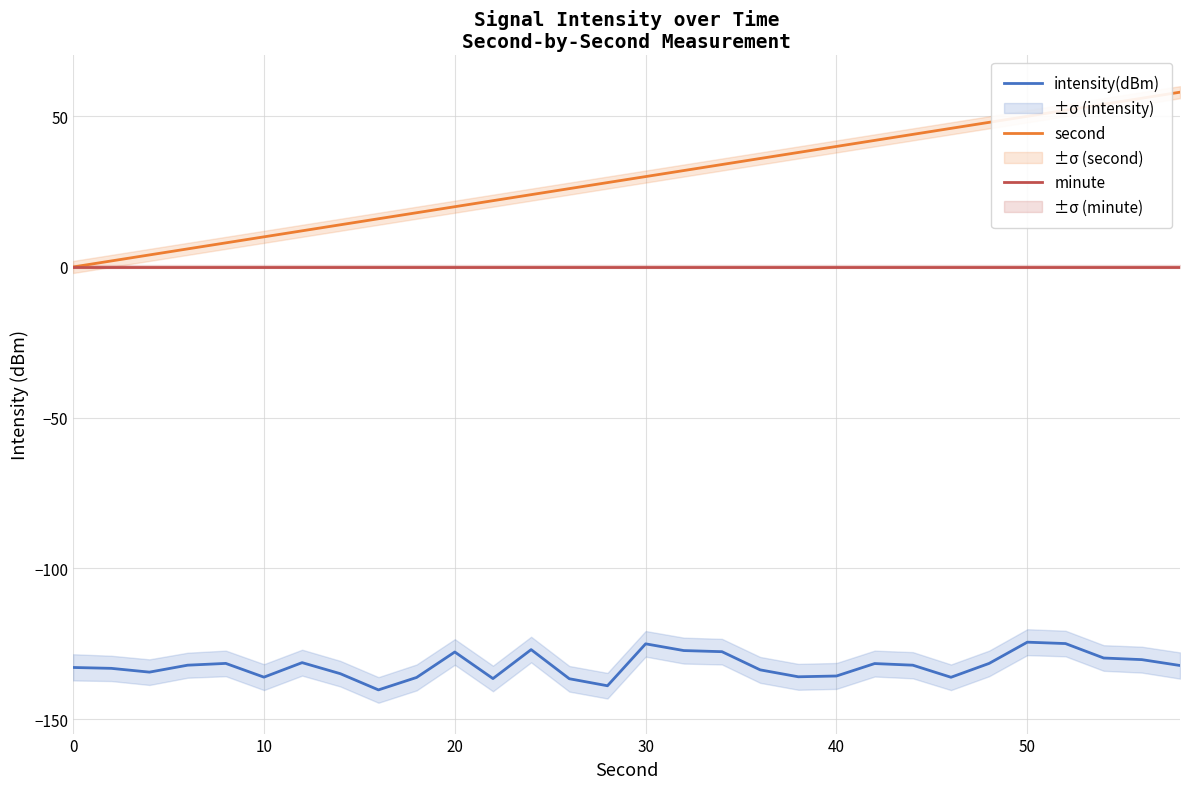

What is the maximum value for second?

58.0